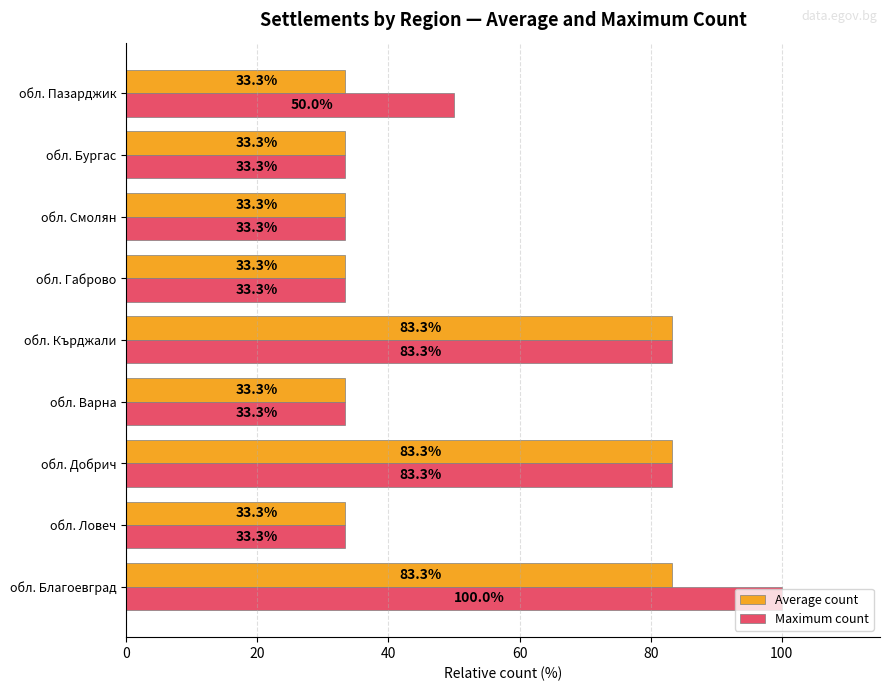

What is the minimum value for Maximum count?

33.3